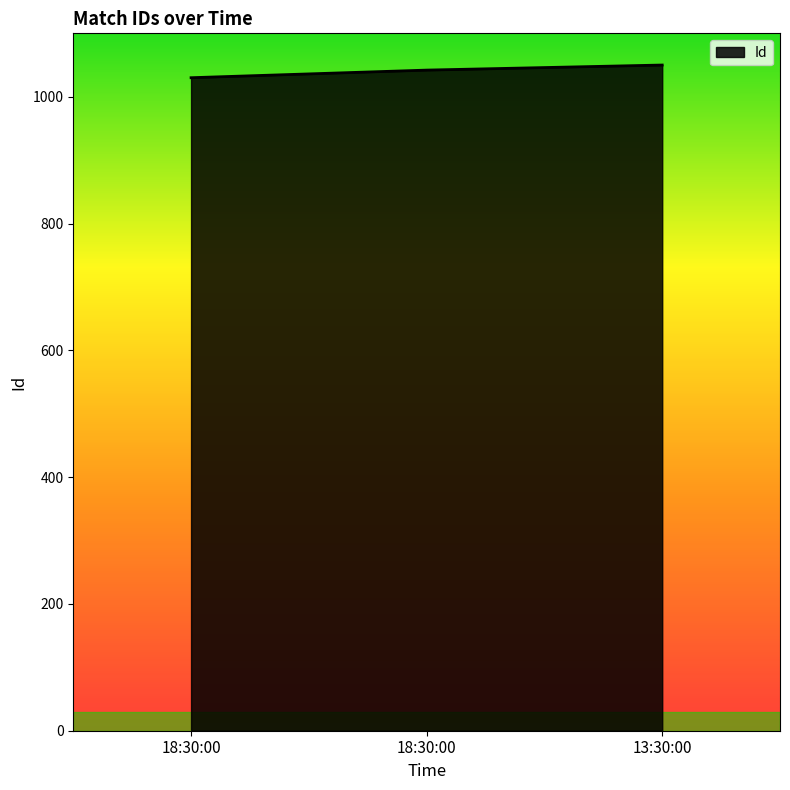

List the labels in order of value, largest first.

13:30:00, 18:30:00, 18:30:00